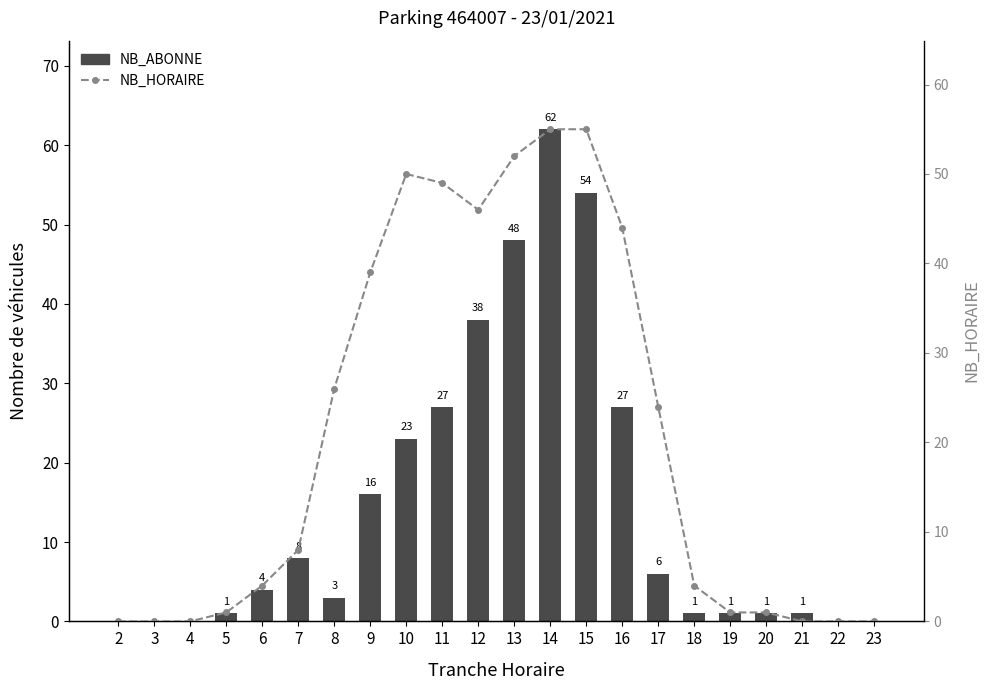

Reading left to right, what are all the values shown in this chart?

NB_ABONNE: 2=0	3=0	4=0	5=1	6=4	7=8	8=3	9=16	10=23	11=27	12=38	13=48	14=62	15=54	16=27	17=6	18=1	19=1	20=1	21=1	22=0	23=0
NB_HORAIRE: 2=0	3=0	4=0	5=1	6=4	7=8	8=26	9=39	10=50	11=49	12=46	13=52	14=55	15=55	16=44	17=24	18=4	19=1	20=1	21=0	22=0	23=0